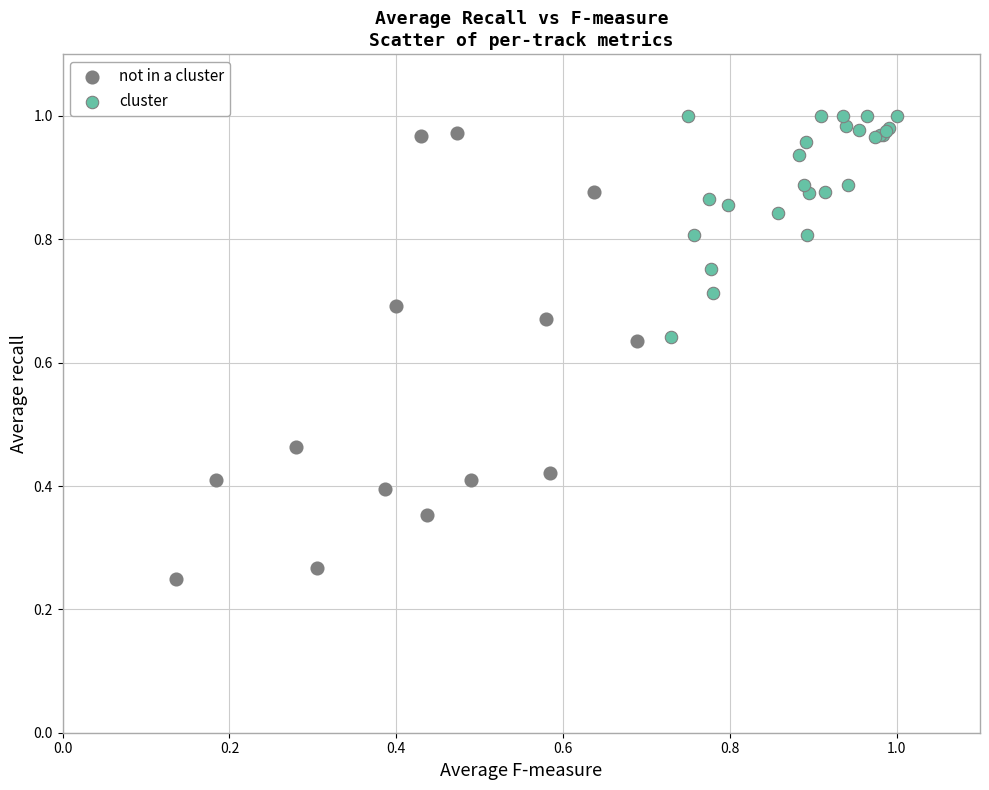

Which series has the widest spread of Y values?

not in a cluster